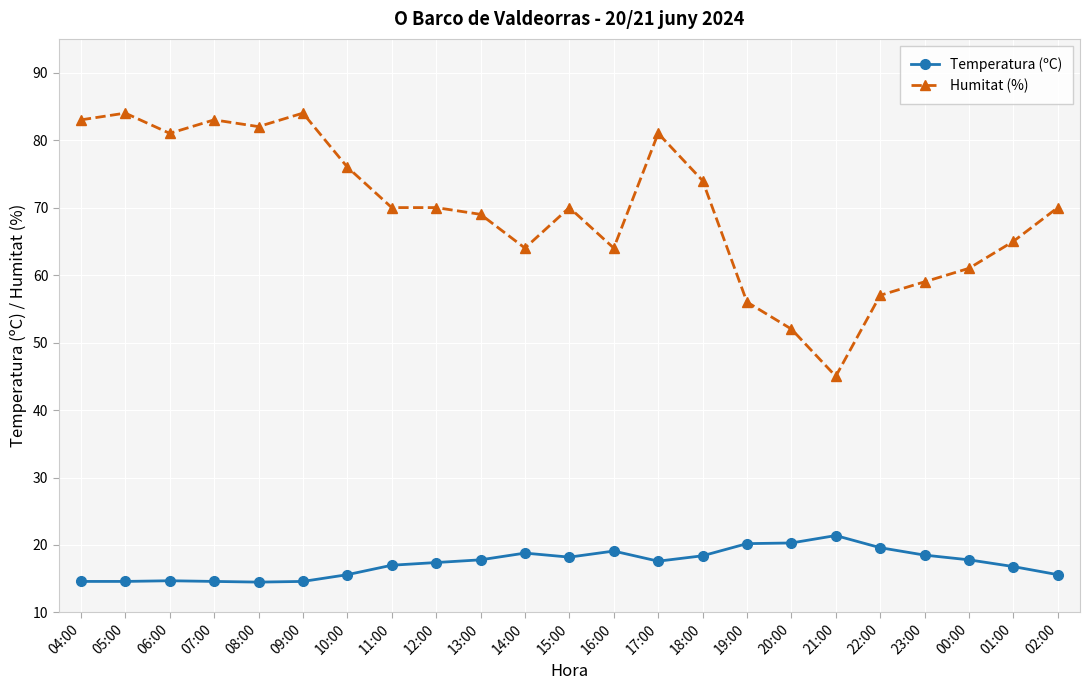

What is the sum of all Humitat (%) values?

1600.0